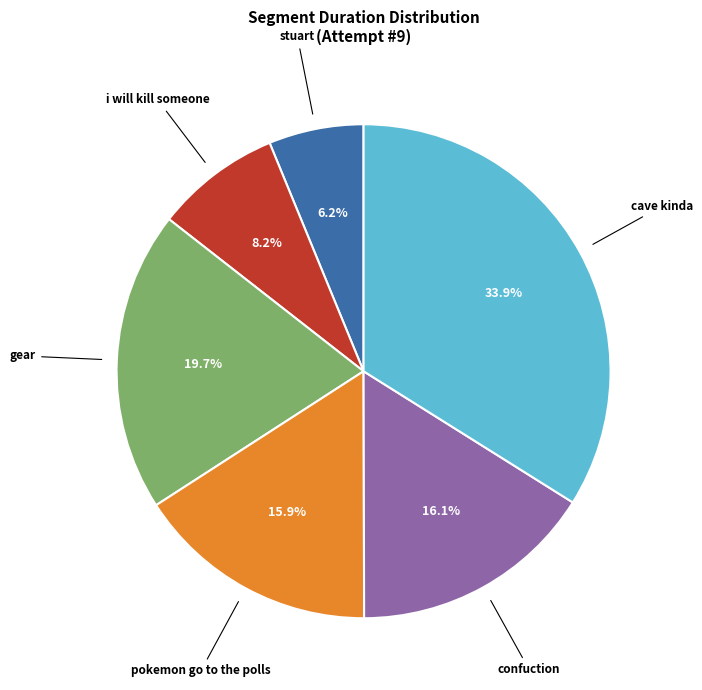

To the nearest percent, what is the difference between the i will kill someone and pokemon go to the polls slice percentages?

8%